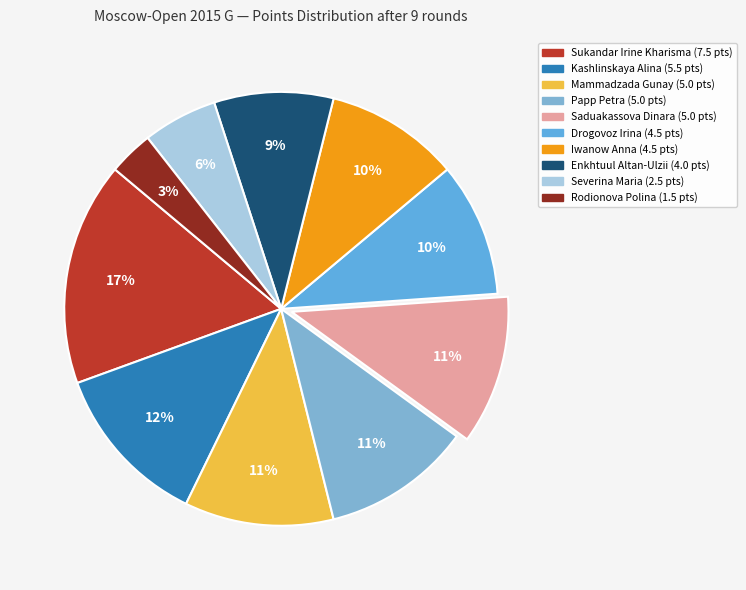

To the nearest percent, what is the average slice percentage?

10%